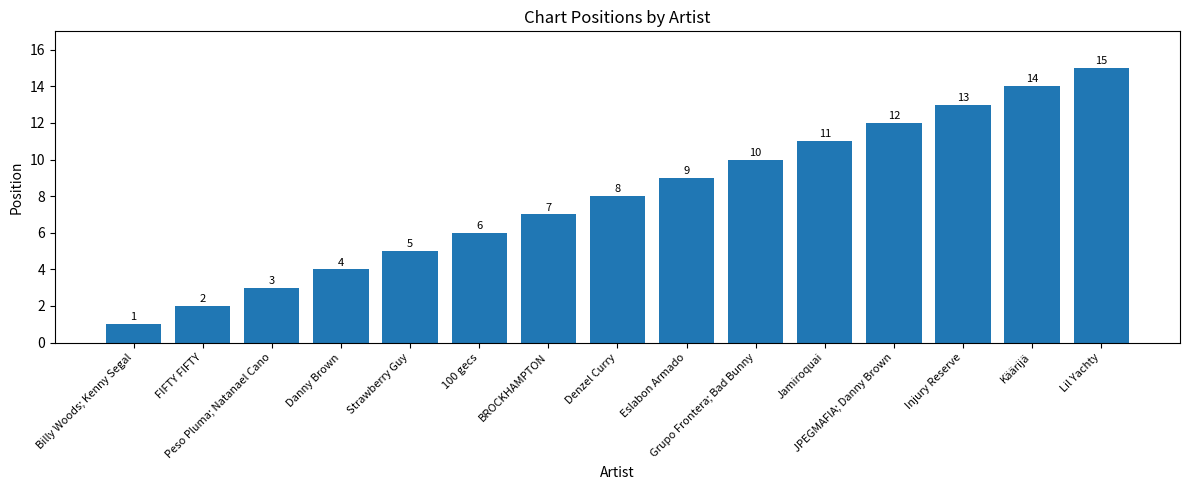

What is the difference between the maximum and minimum values?

14